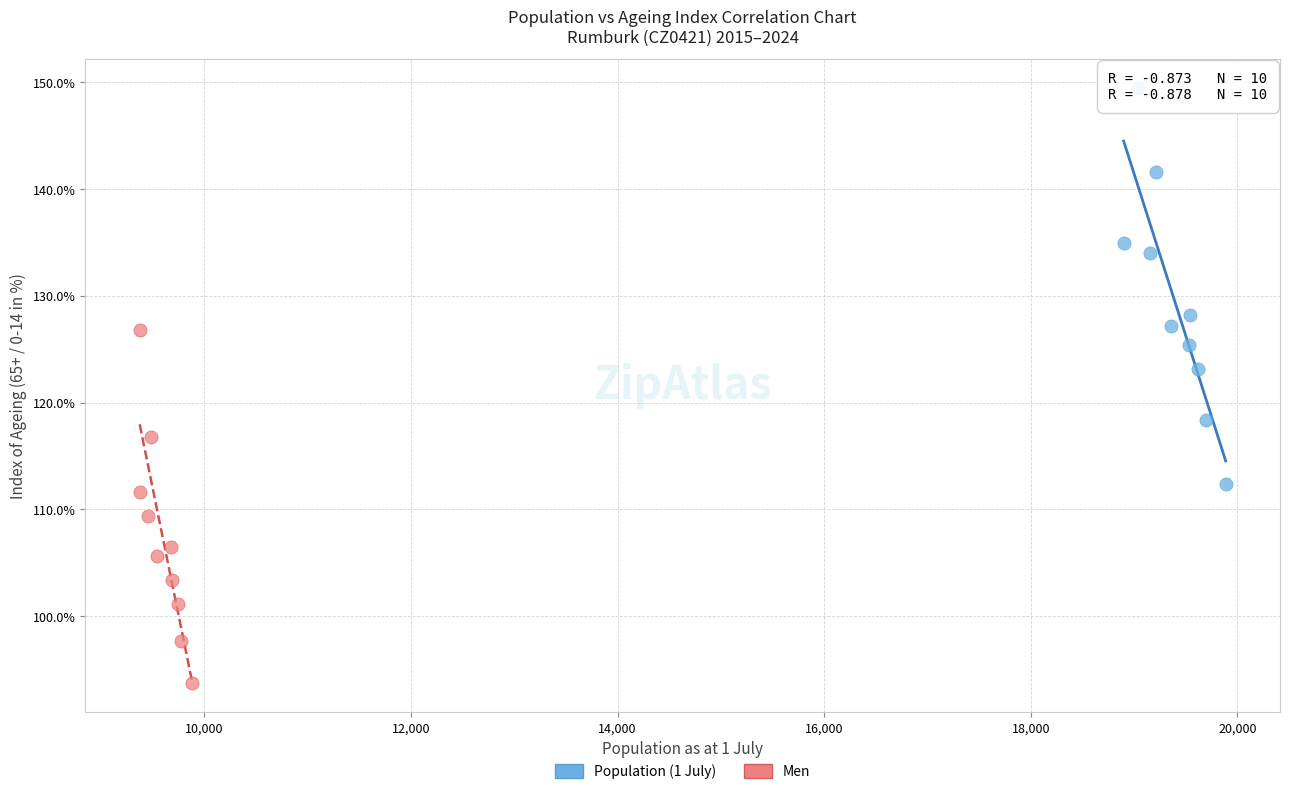

Which series has the widest spread of Y values?

Population (1 July)